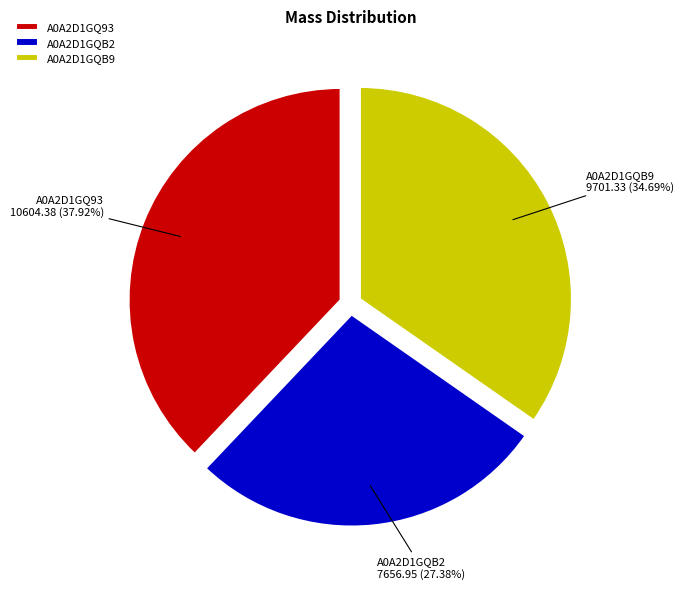

Approximately how many times larger is the value at A0A2D1GQB9 compared to A0A2D1GQ93?

0.9